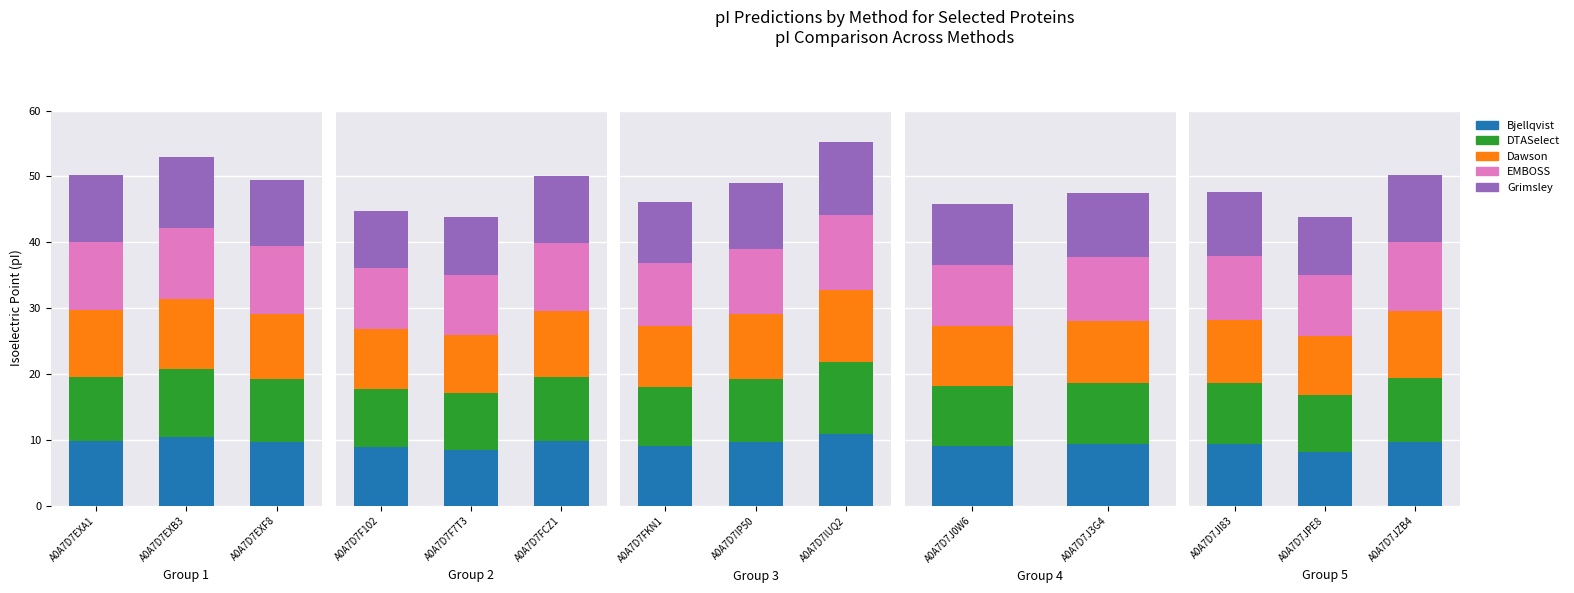

Which series has the largest total across all categories?

EMBOSS